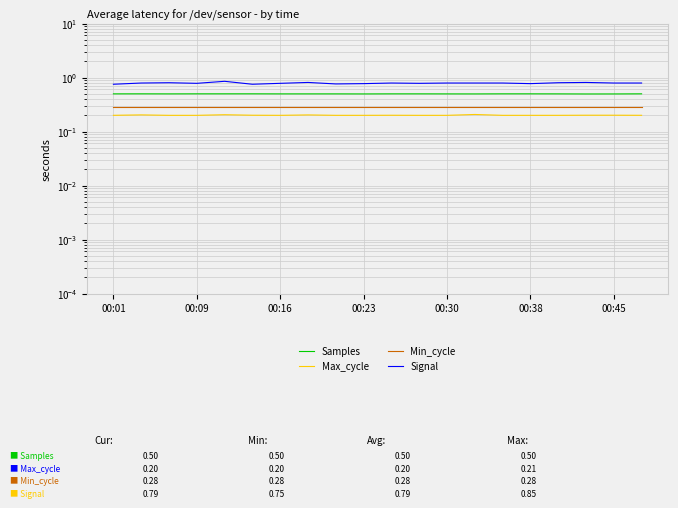

Is it true that Signal equals 0.2 at 00:01?

False